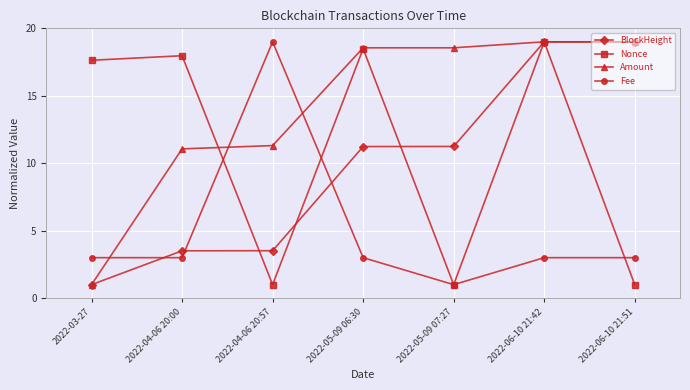

What is the difference between the highest and lowest values at 2022-04-06 20:57?

18.0